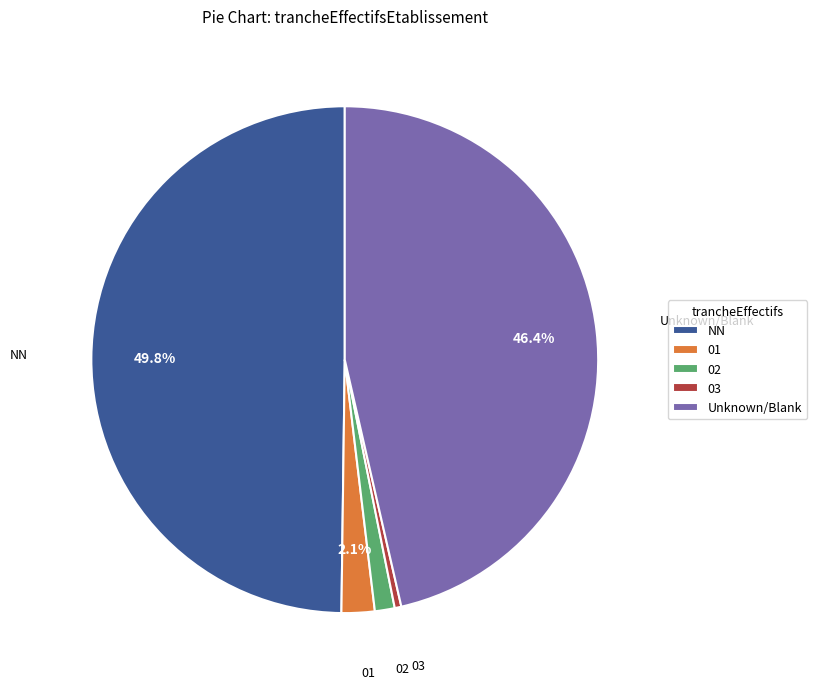

To the nearest percent, what is the difference between the largest and smallest slice percentages?

49%